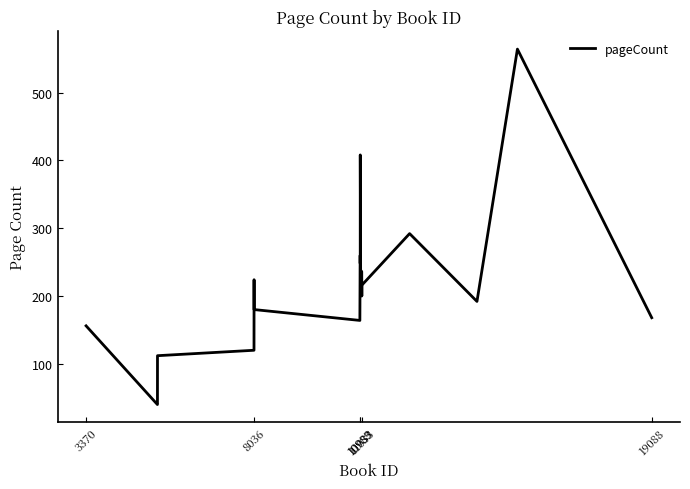

What is the greatest value displayed?

564